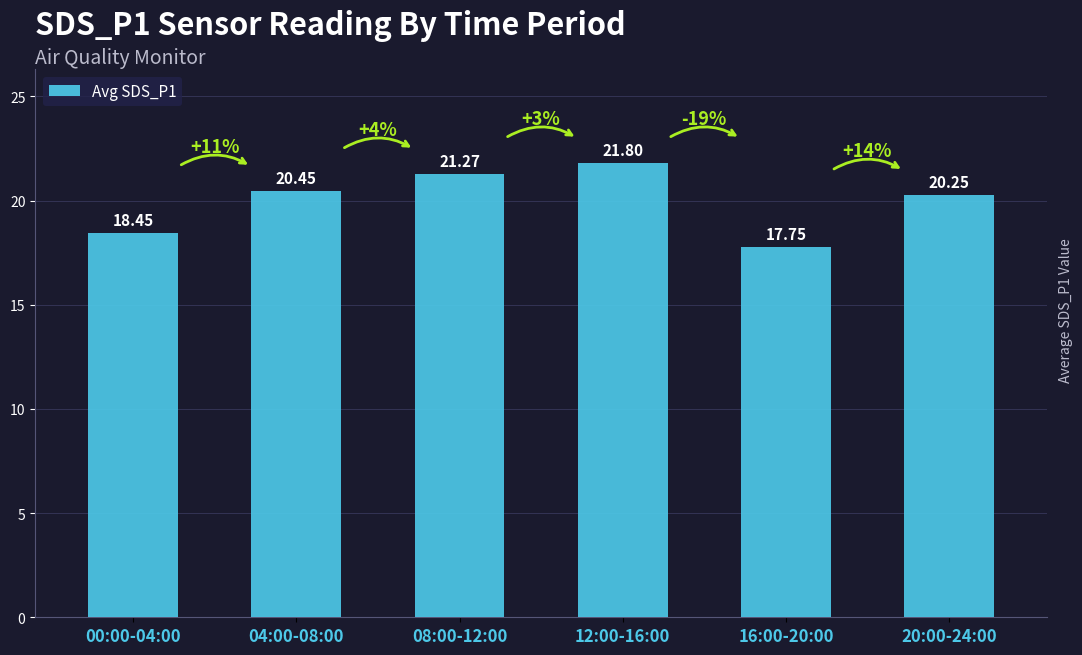

Does the chart contain any negative values?

No